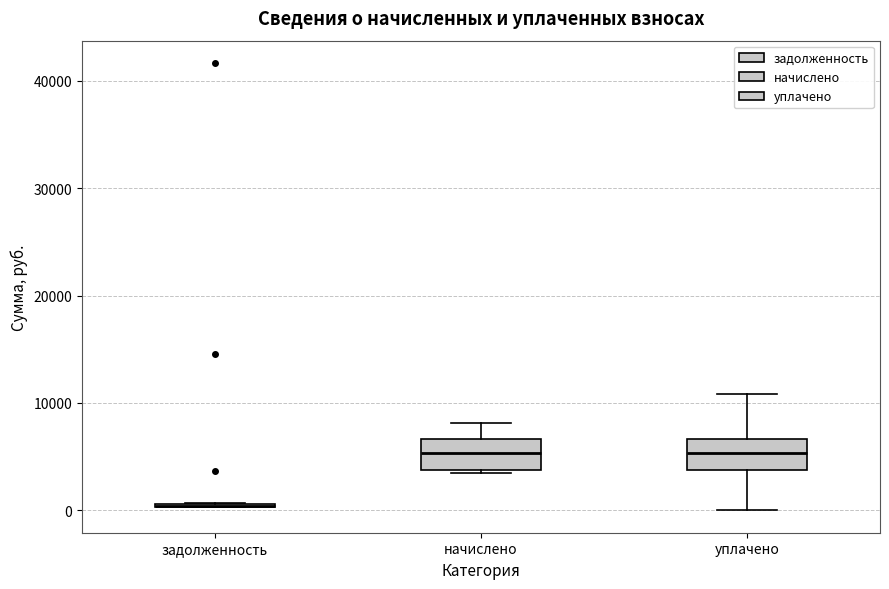

Reading left to right, transcribe this box plot: for each box, give where its median line is, the range the box spans, and where its two whiskers end, as read against the y-axis. The values are not printed on the chart, so give them approximately, as read against the axis.

задолженность: box collapsed to a line at 0, whiskers 0 to 1000
начислено: median 5000, box 4000 to 7000, whiskers 3000 to 8000
уплачено: median 5000, box 4000 to 7000, whiskers 0 to 11000